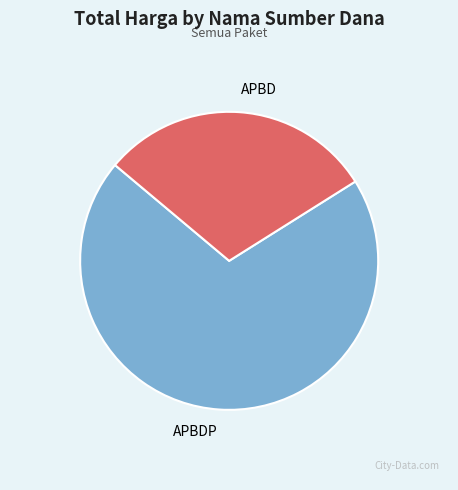

Is the sum of APBD and APBDP greater than half?

Yes